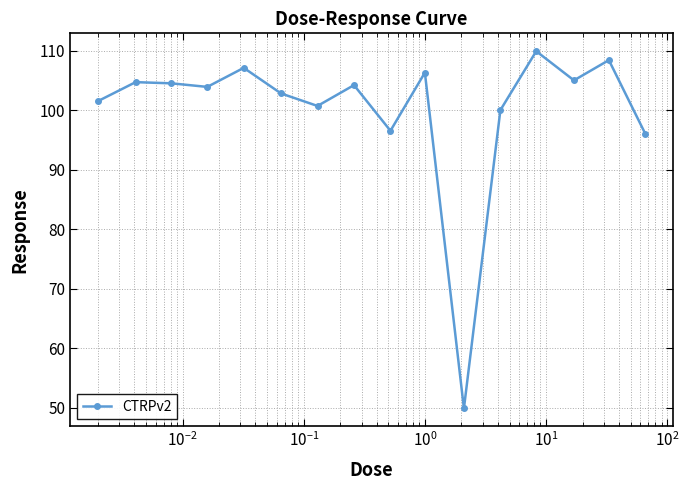

How many interior local valleys (lower than both neighbors) does the data have?

5